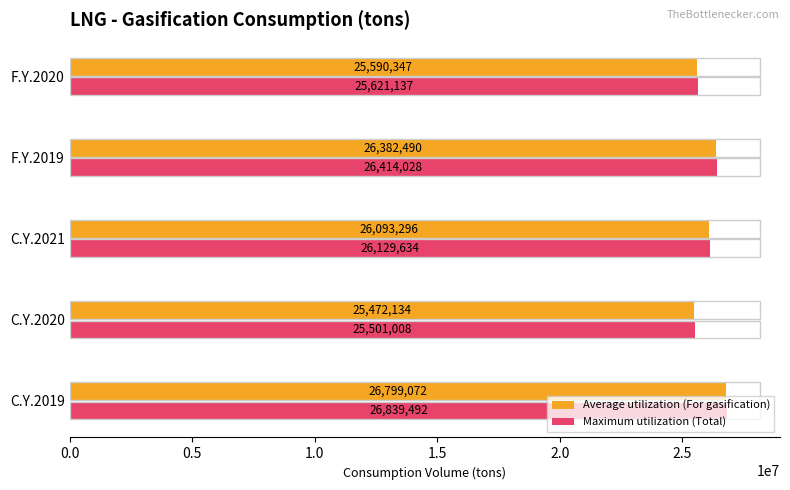

Which series has the largest total across all categories?

Maximum utilization (Total)